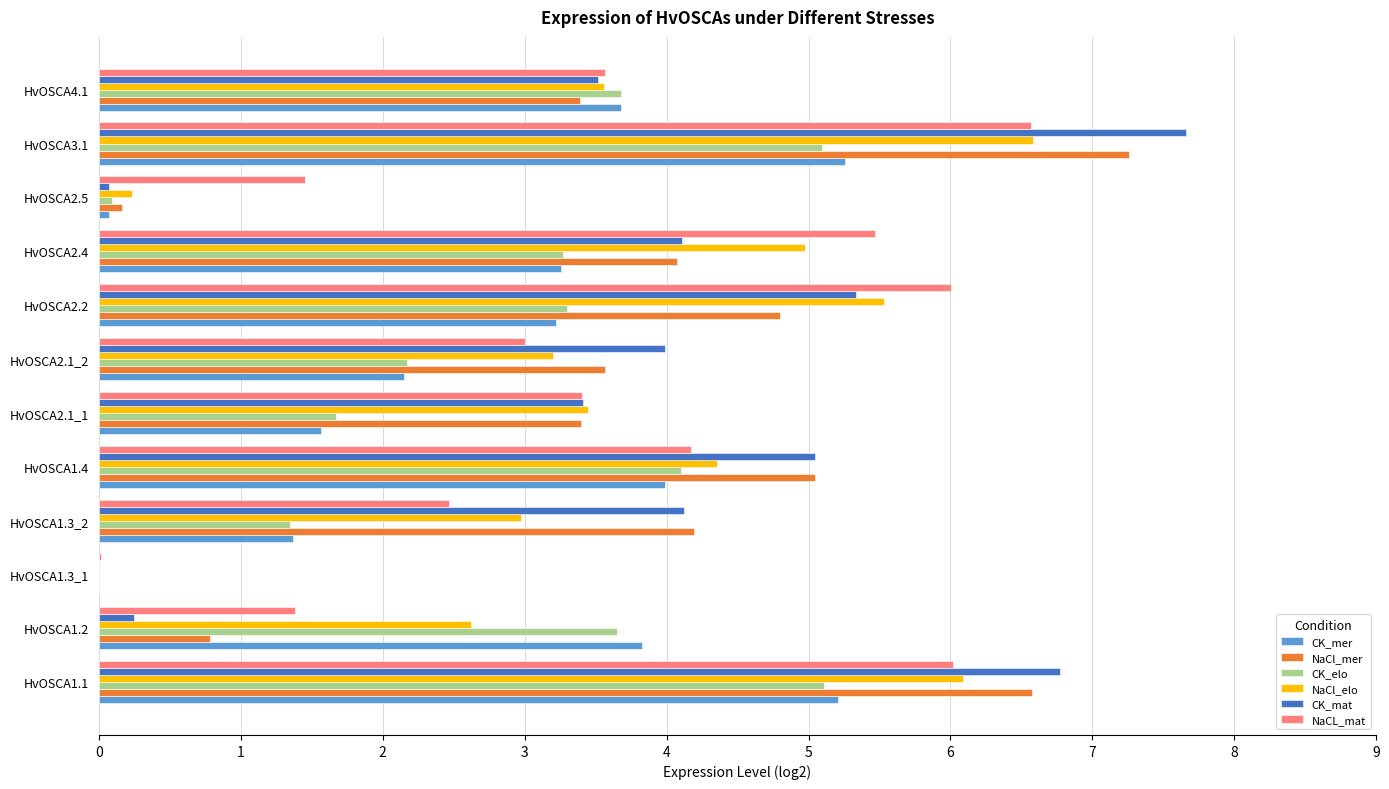

At which category is the sum across all series the highest?

HvOSCA3.1